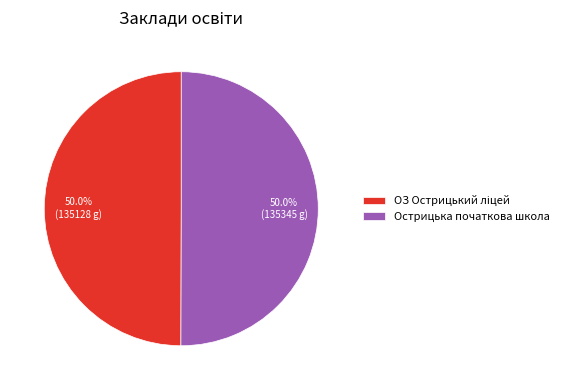

How many slices are in this pie chart?

2